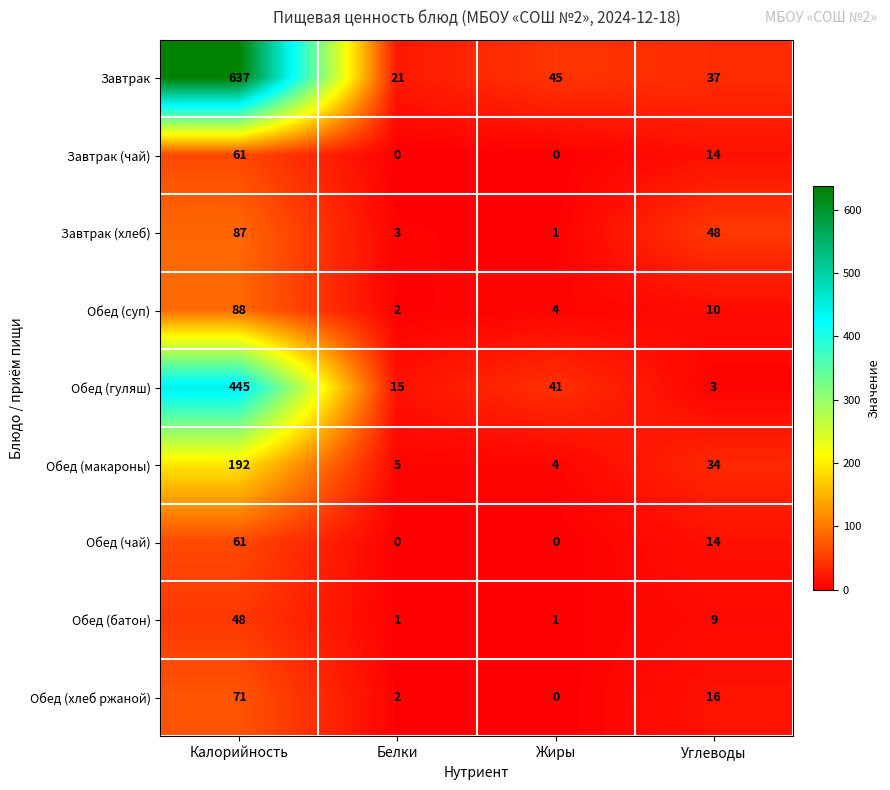

Rank the categories by Обед (суп) value from lowest to highest.

Белки, Жиры, Углеводы, Калорийность